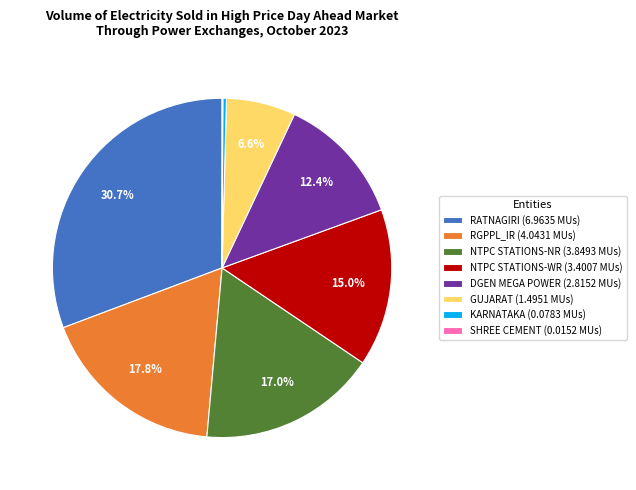

The RATNAGIRI slice represents 31% of the pie. True or false?

True